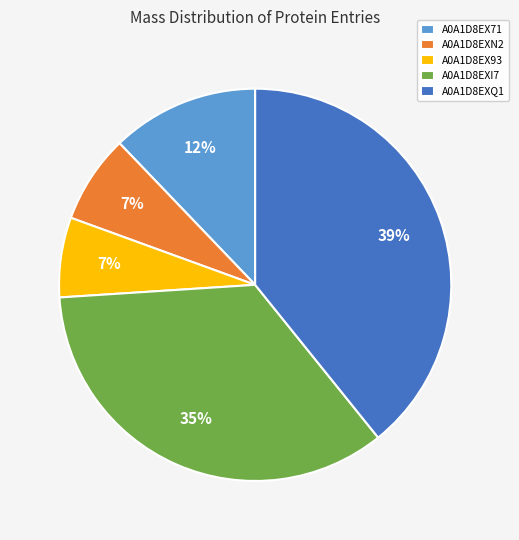

What is the ratio of the value at A0A1D8EX71 to the value at A0A1D8EXI7?

0.3